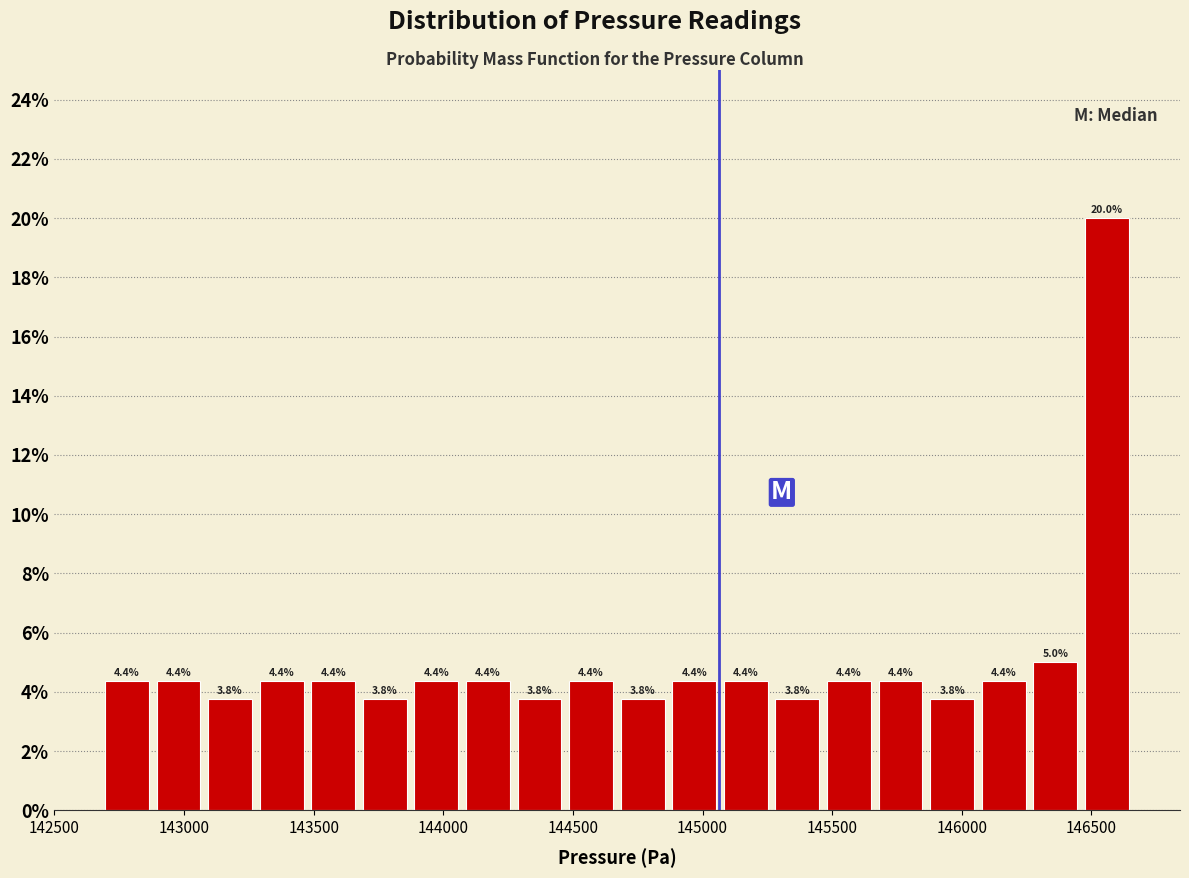

Read against the x-axis, roughly where is the centre of the tallest bar?

146550